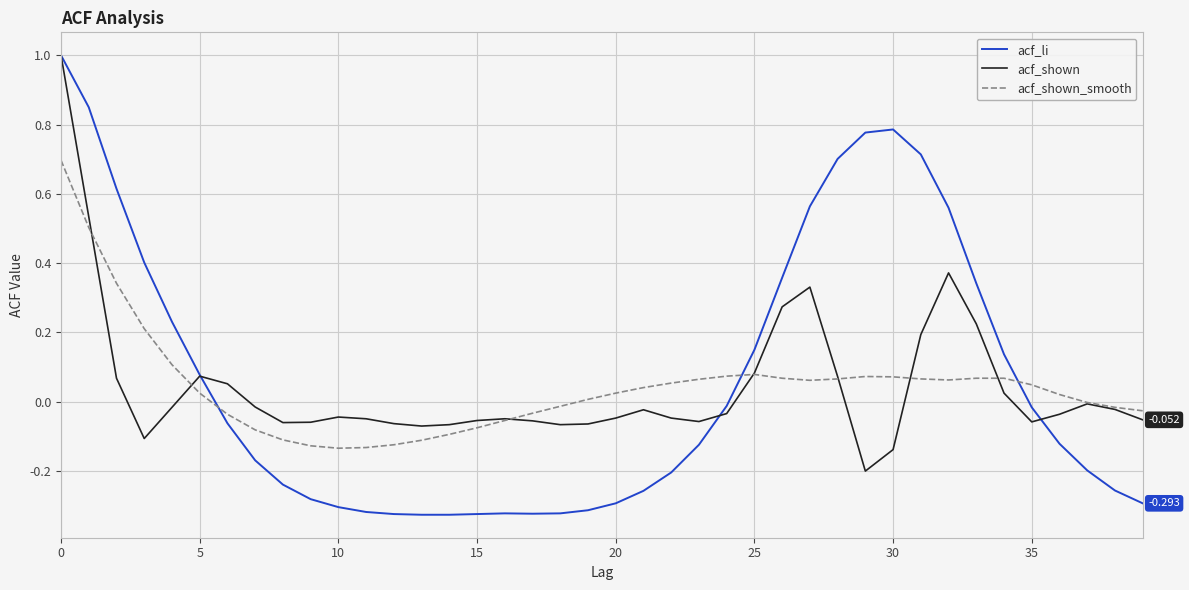

True or false: acf_li and acf_shown cross at least once.

True